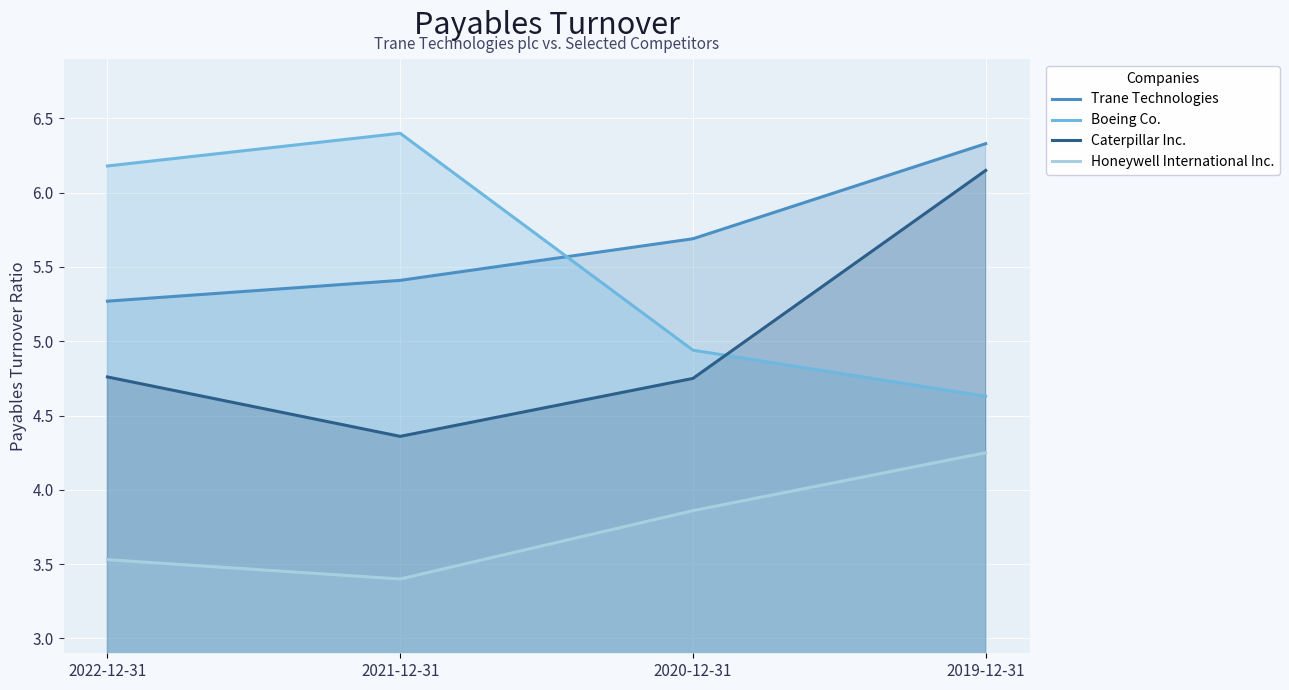

List the series in order of their peak value, highest first.

Boeing Co., Trane Technologies, Caterpillar Inc., Honeywell International Inc.